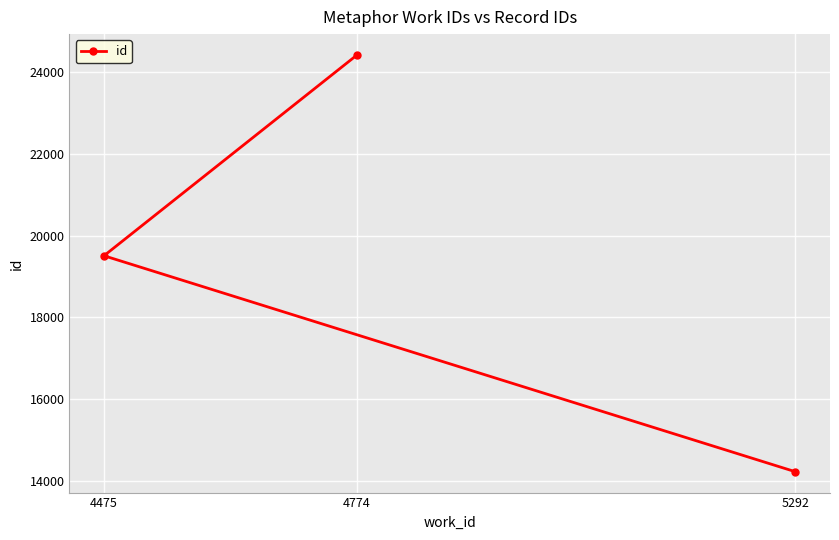

What is the ratio of the value at 4475 to the value at 5292?

1.4